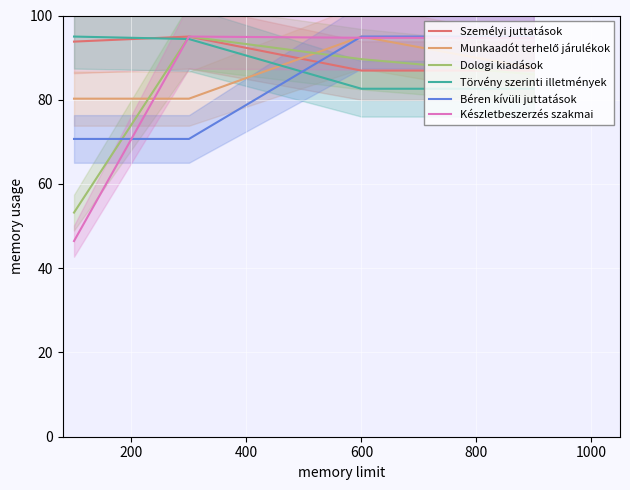

What is the minimum value for Béren kívüli juttatások?

70.7